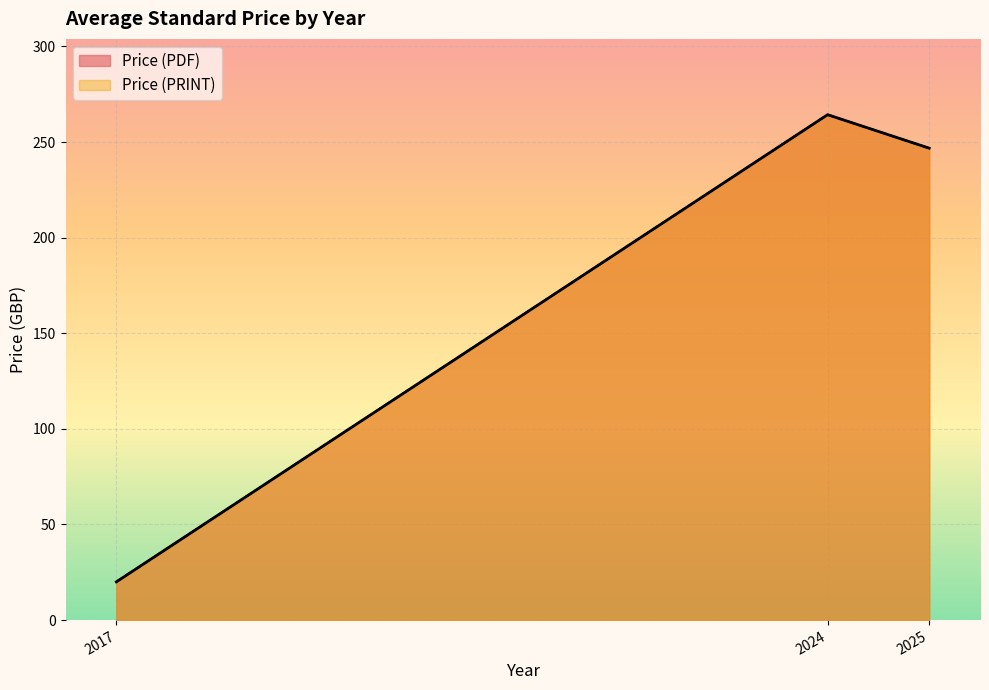

How many lines are shown in the chart?

2